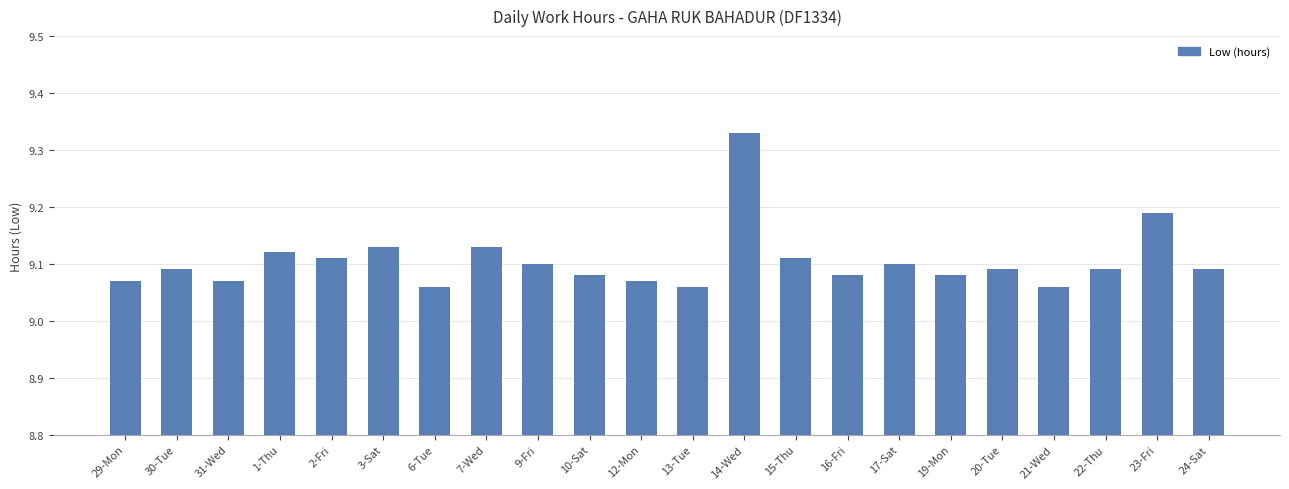

Count the values in the range 9 to 10.

22